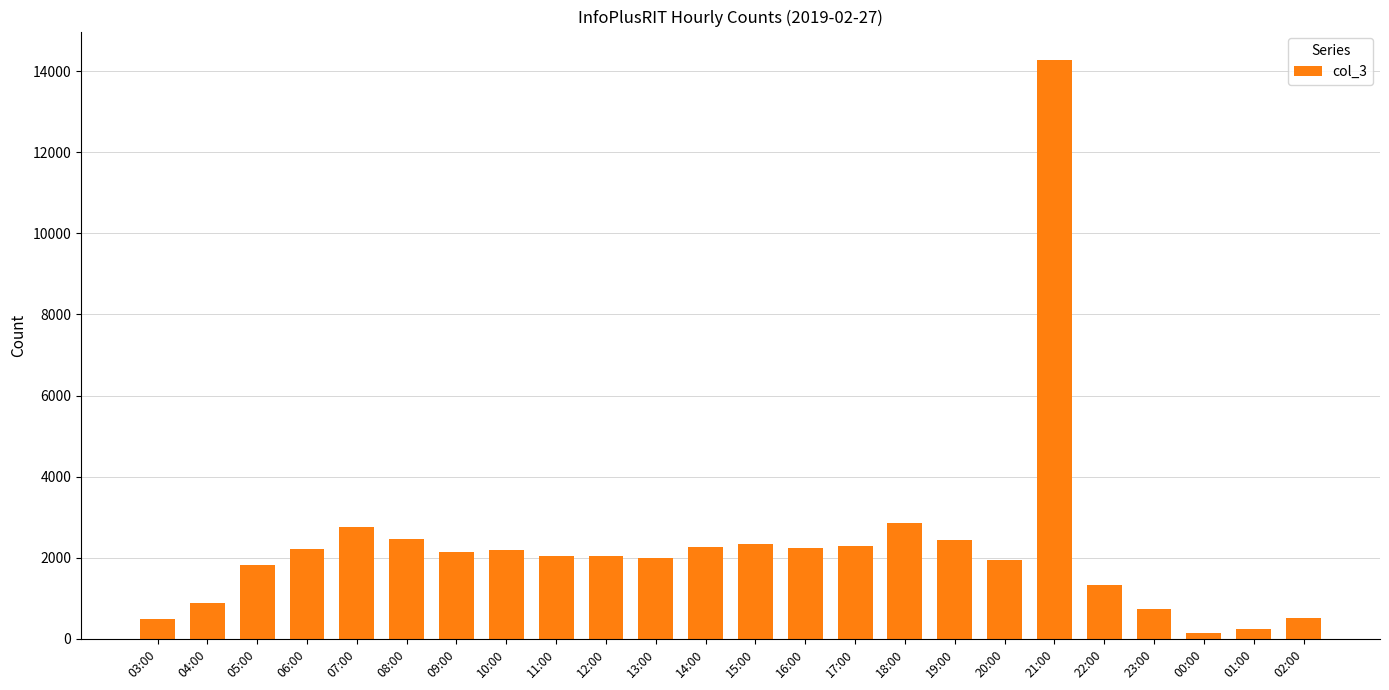

What is the greatest value displayed?

14262